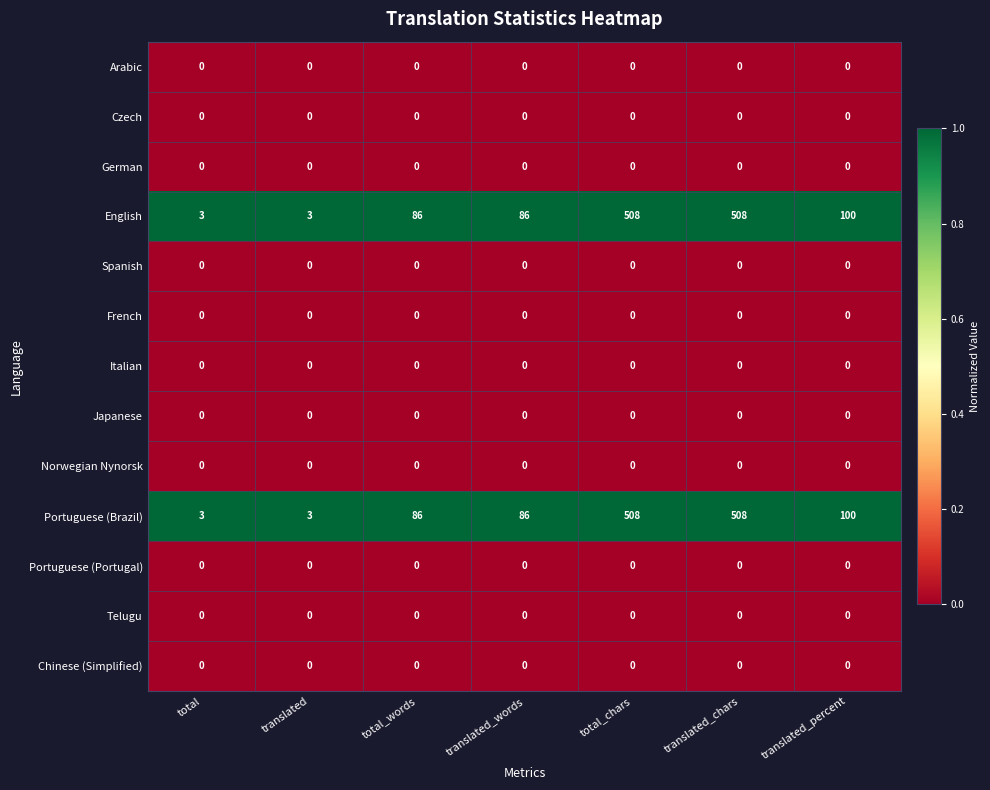

What is the greatest value displayed?

508